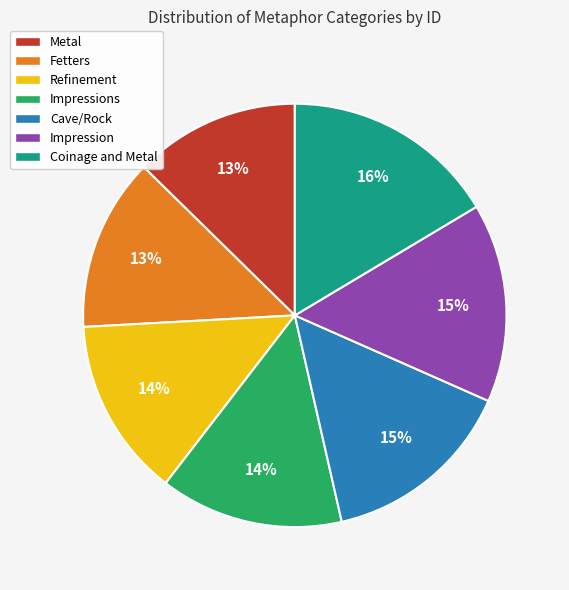

To the nearest percent, what is the combined percentage of Coinage and Metal and Impressions?

30%